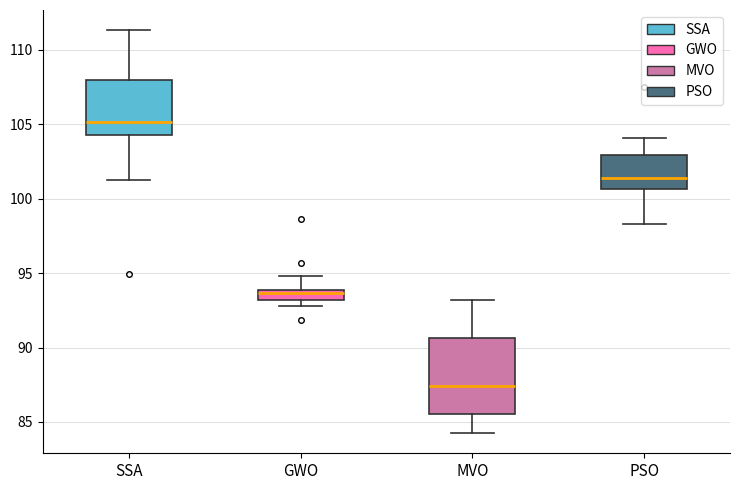

Which box's median line is the highest?

SSA